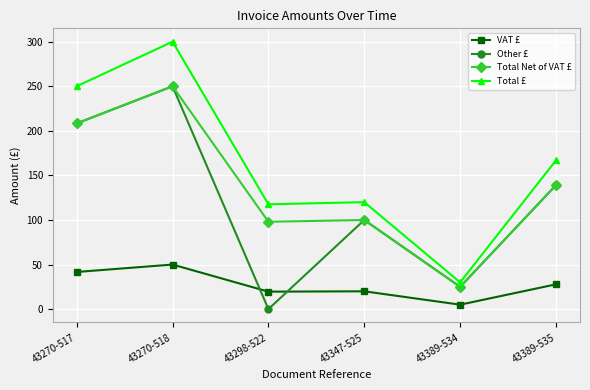

True or false: Other £ and Total £ intersect in this chart.

False